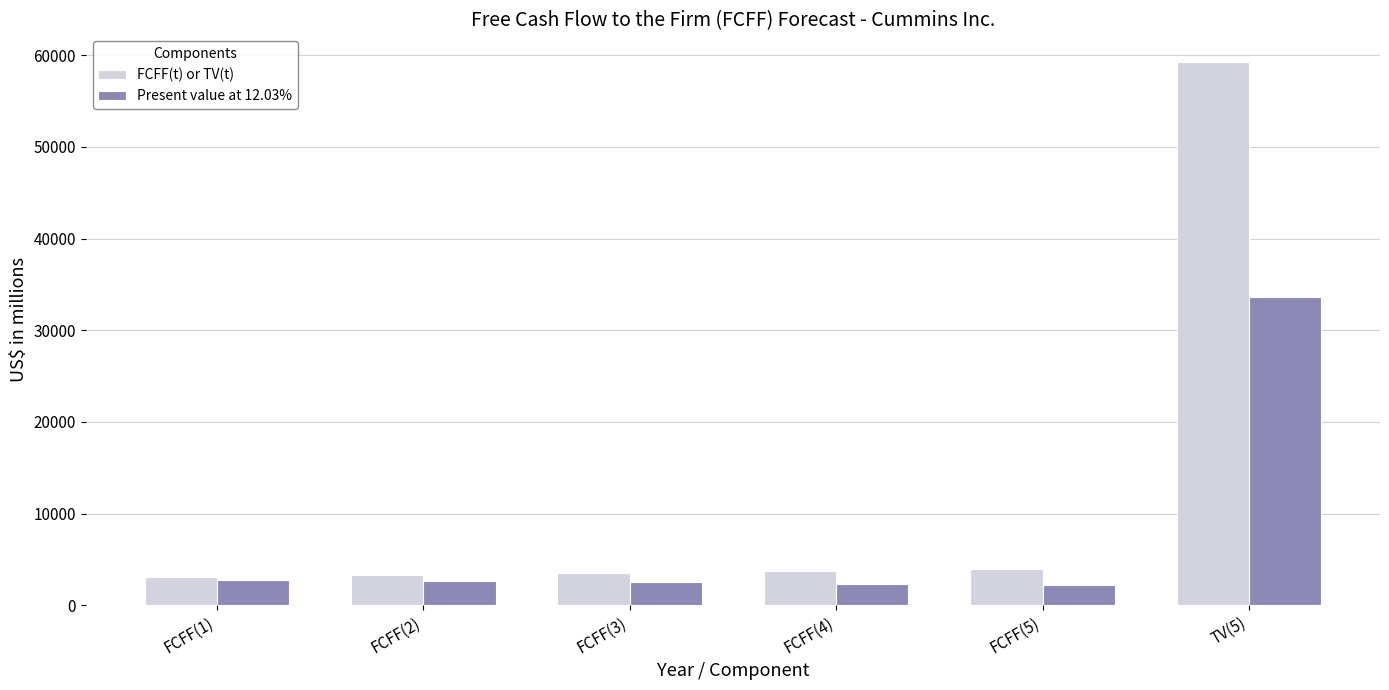

Is the value of FCFF(t) or TV(t) at FCFF(4) greater than the value of Present value at 12.03% at FCFF(2)?

Yes